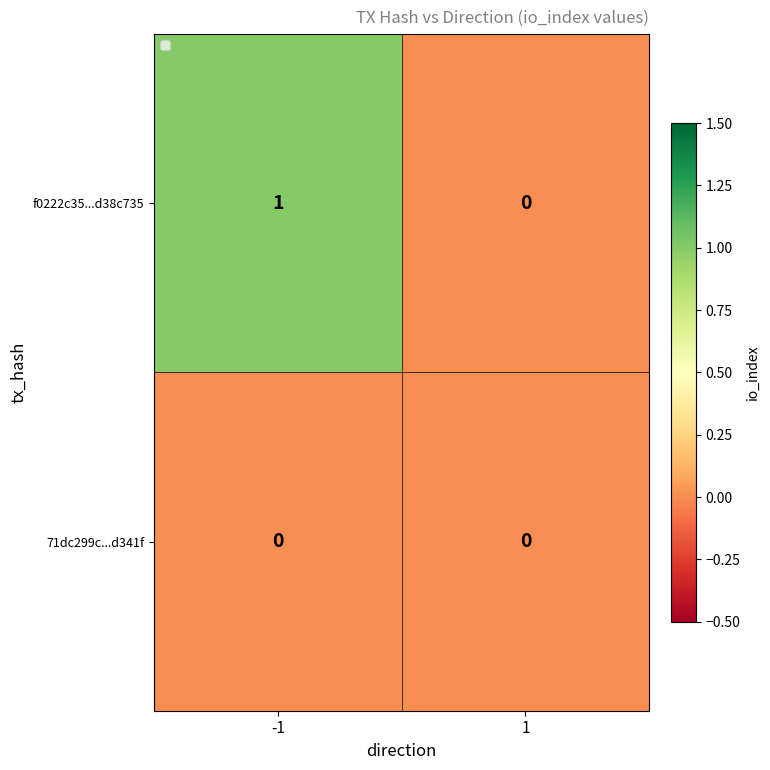

Reading left to right, list all the values displayed in this chart.

f0222c35...d38c735: 1	0
71dc299c...d341f: 0	0